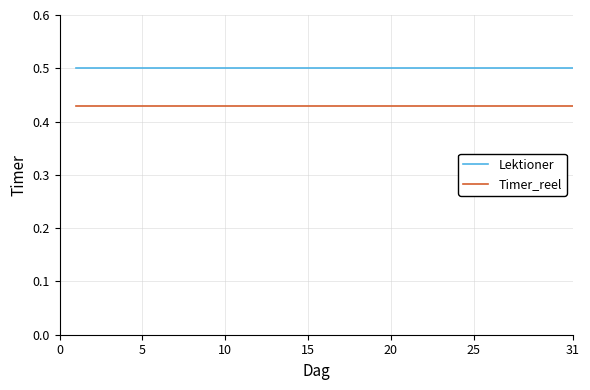

What is the greatest value displayed?

0.5